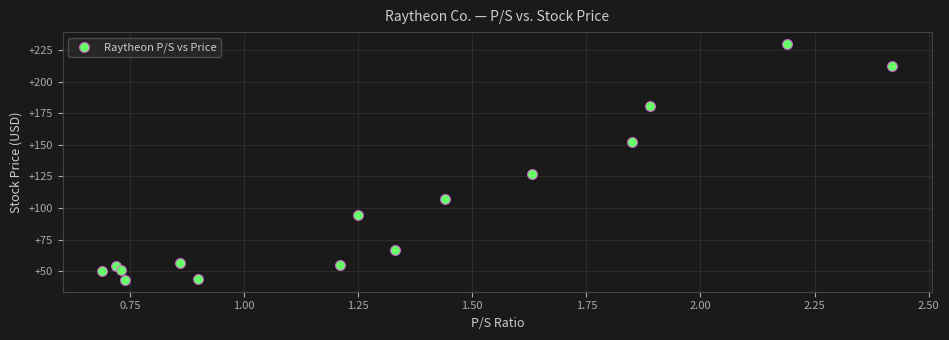

What is the range of X values (max minus min)?

1.7